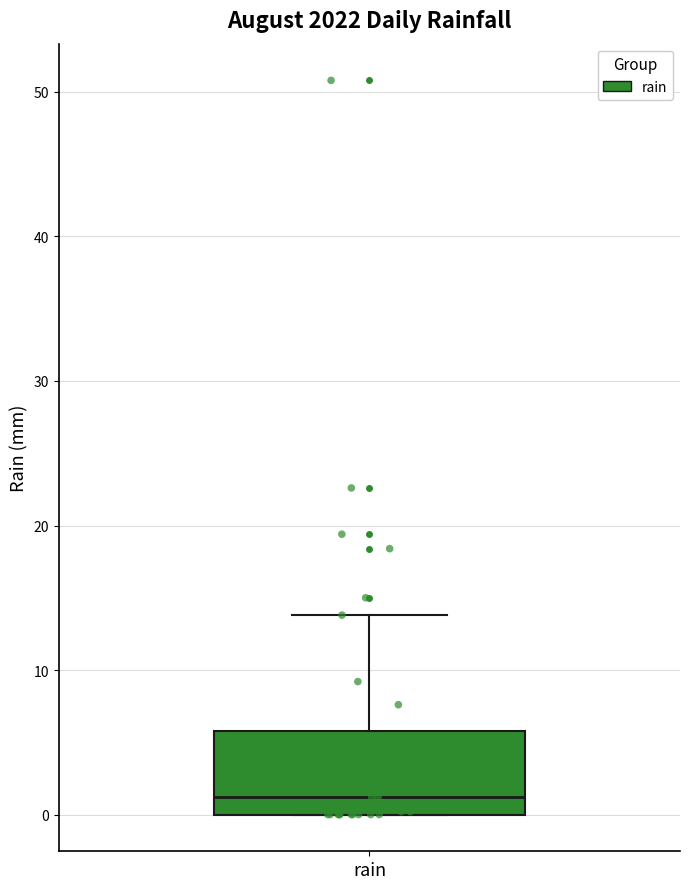

Read this box plot against the y-axis: the position of the median line, the range covered by the box, and the ends of both whiskers. The values are not printed on the chart, so give them approximately, as read against the axis.

median 1, box 0 to 6, whiskers 0 to 14